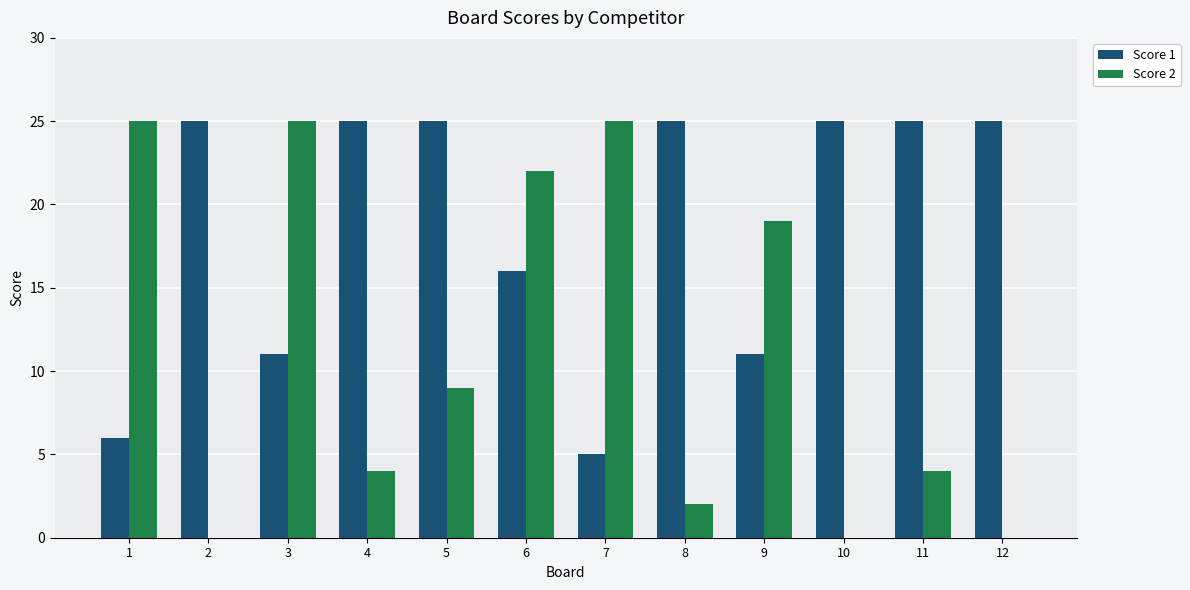

How many series are shown in this chart?

2